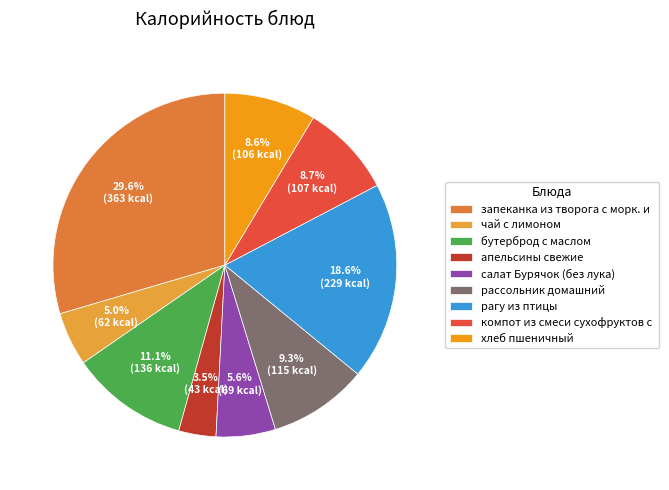

What is the total percentage of рагу из птицы and рассольник домашний?

27.9%